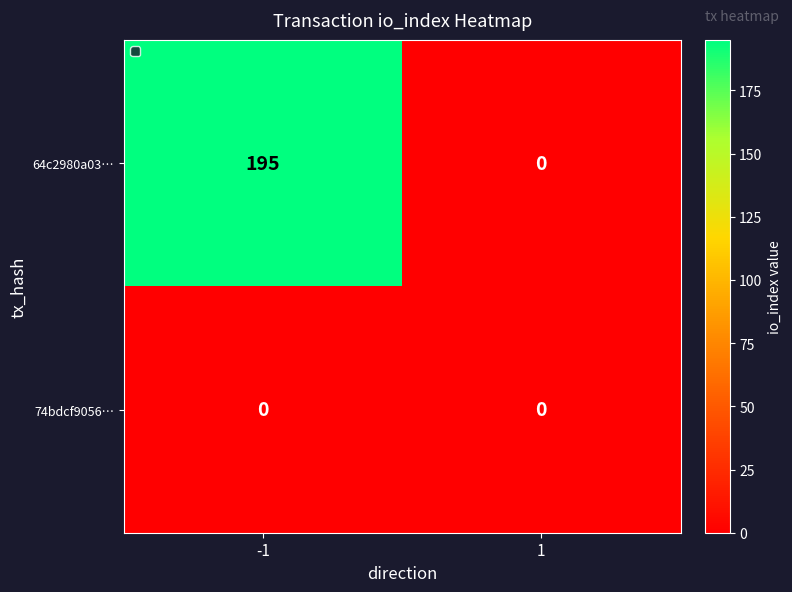

What is the difference between the highest and lowest values at -1?

195